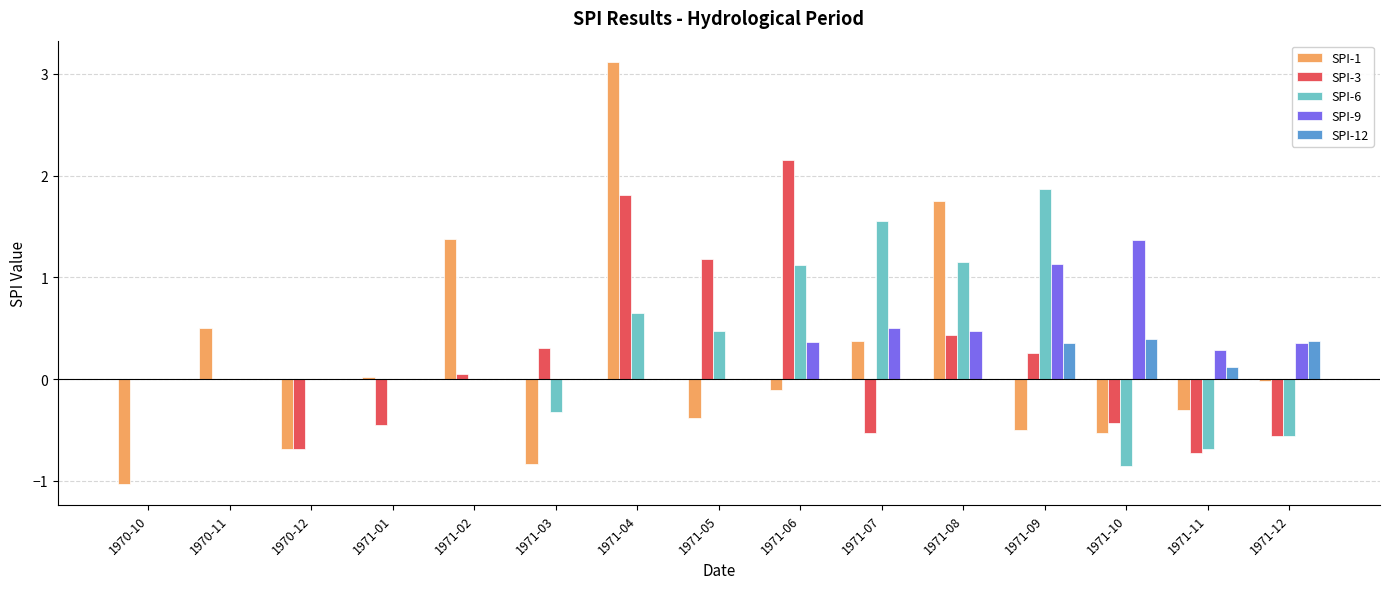

Read the SPI-6 value at 1971-11.

-0.7